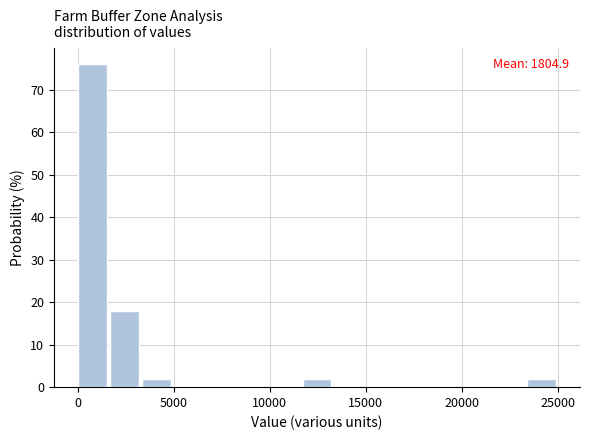

Read against the x-axis, roughly where is the centre of the tallest bar?

1000